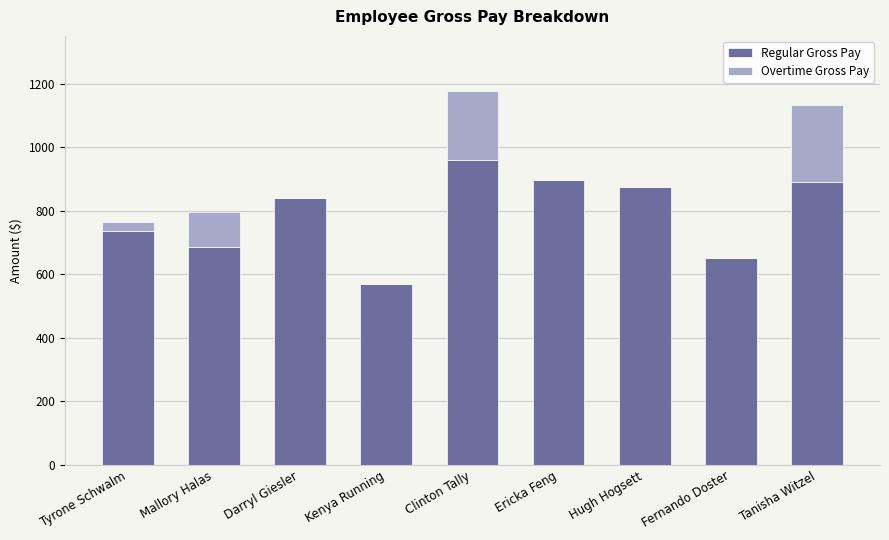

What is the total value across all series at Darryl Giesler?

839.8